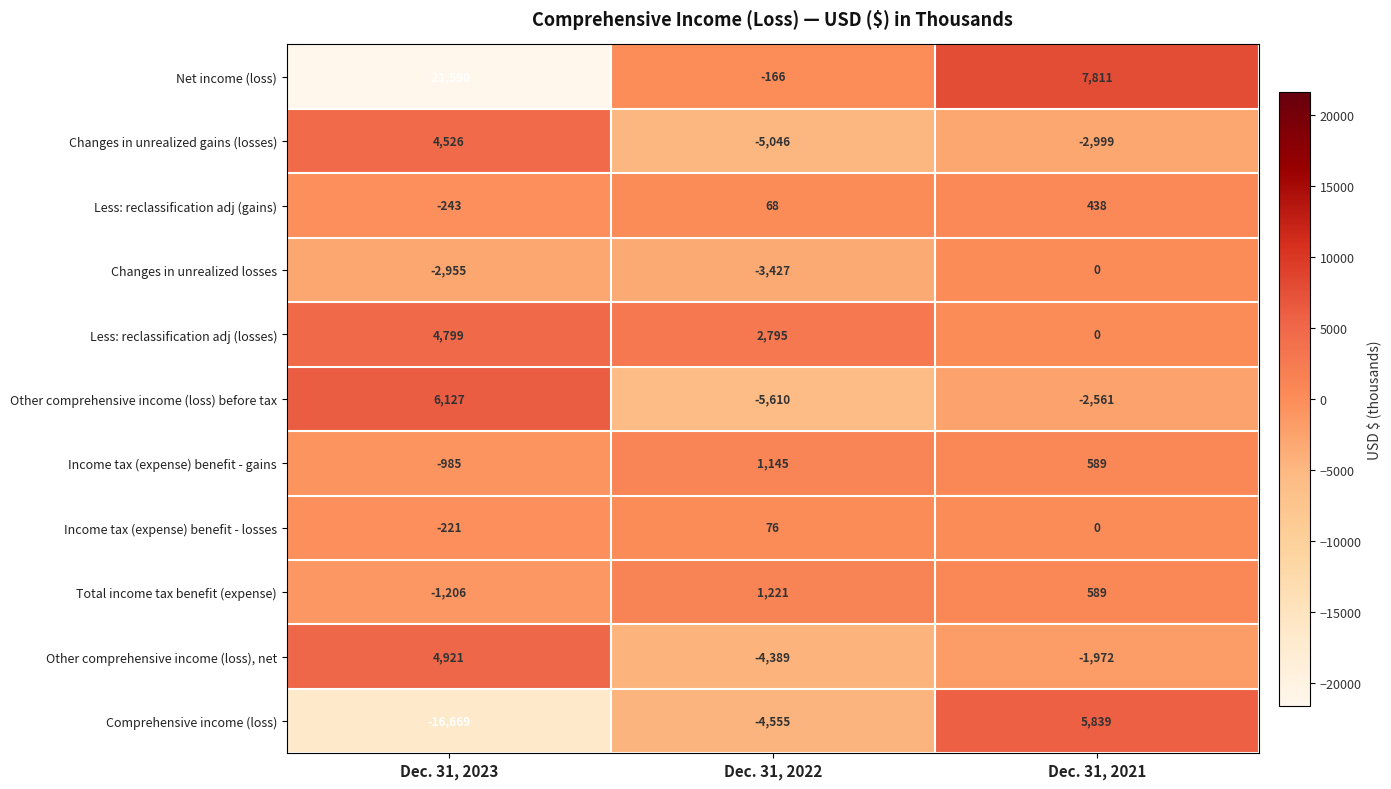

What is the greatest value displayed?

7811